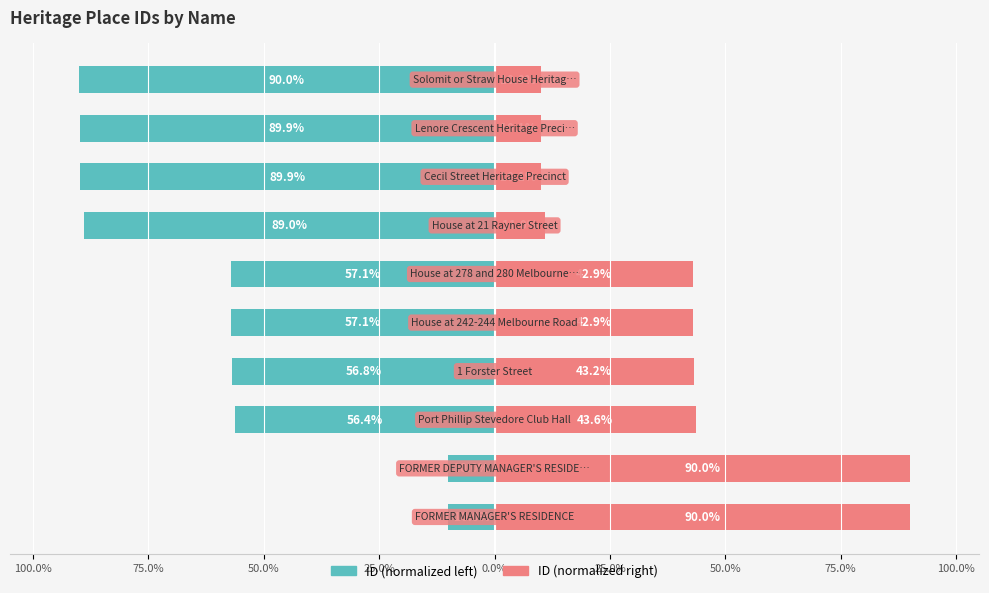

Reading left to right, extract all data points from this chart.

ID (normalized left): -10.0	-10.0	-56.4	-56.8	-57.1	-57.1	-89.0	-89.9	-89.9	-90.0
ID (normalized right): 90.0	90.0	43.6	43.2	42.9	42.9	11.0	10.1	10.1	10.0